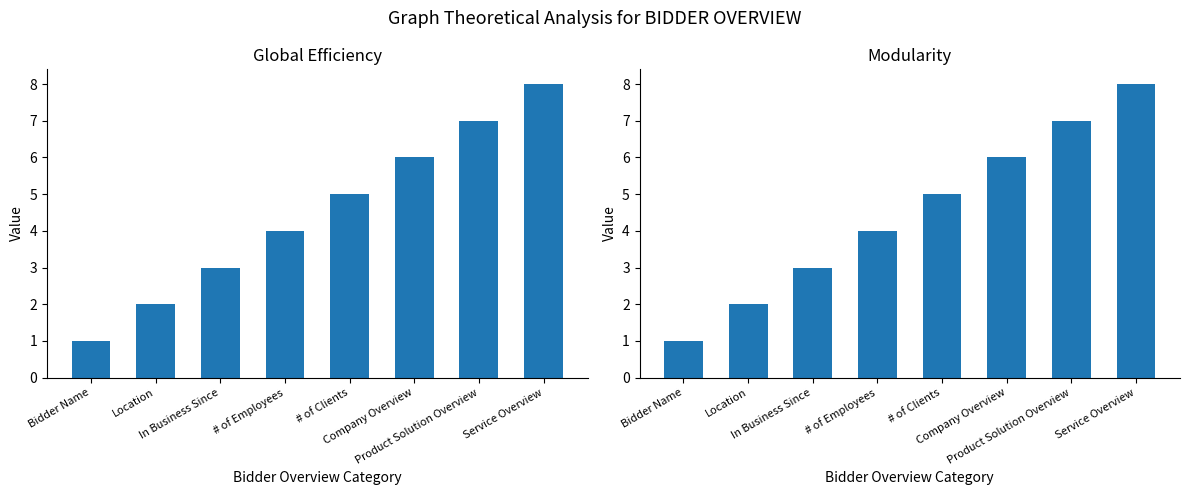

What is the difference between the Modularity values at Company Overview and Location?

4